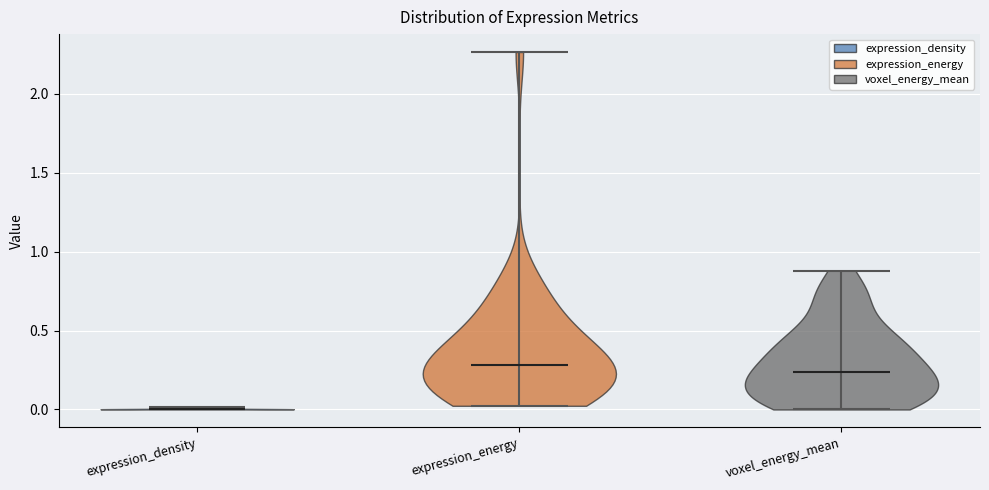

Which violin has the lowest median line?

expression_density